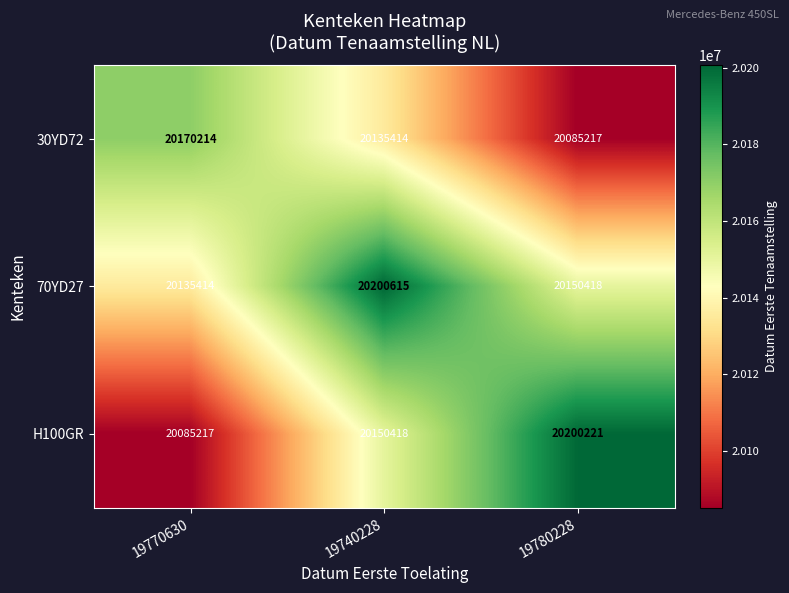

Which has a higher value, 19780228 or 19770630?

19770630